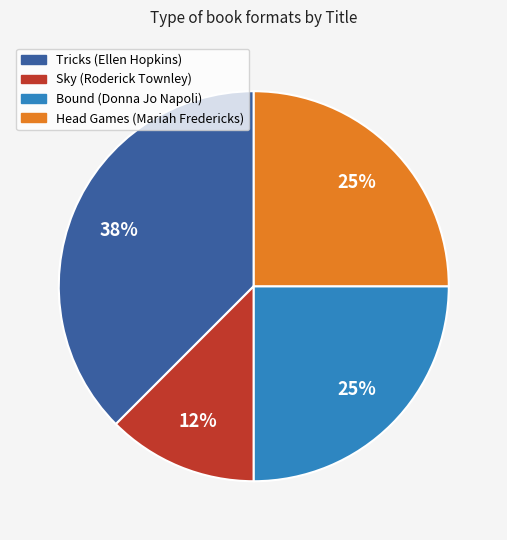

What percentage is the Head Games (Mariah Fredericks) slice, to the nearest percent?

25%